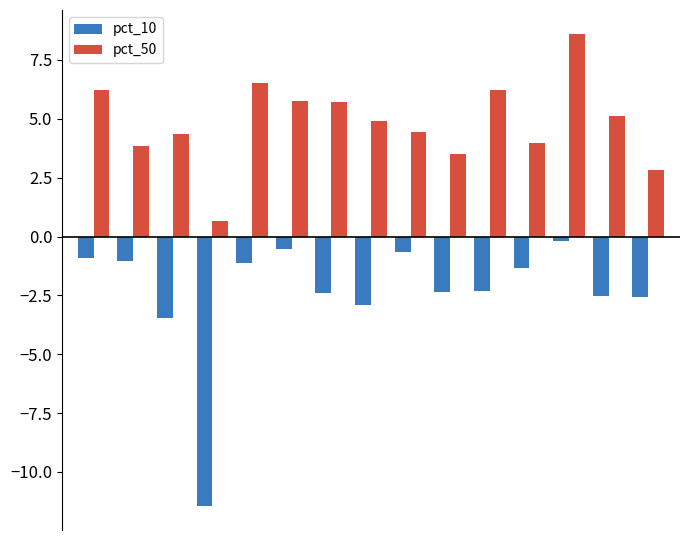

List the series in order of their overall mean, lowest first.

pct_10, pct_50